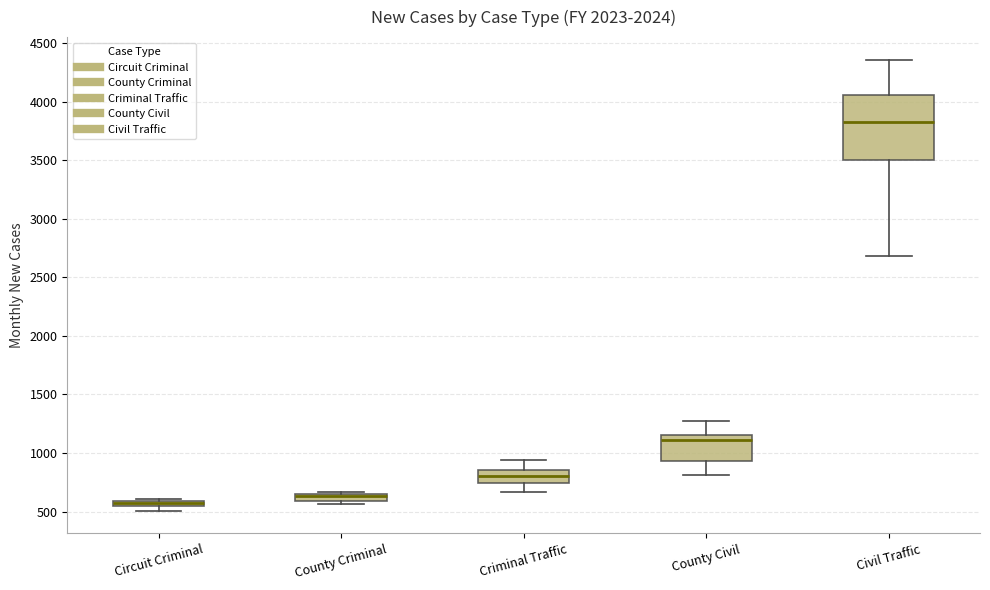

Where is the lower edge of the box for Circuit Criminal on the y-axis? The values are not printed on the chart, so give them approximately, as read against the axis.

550